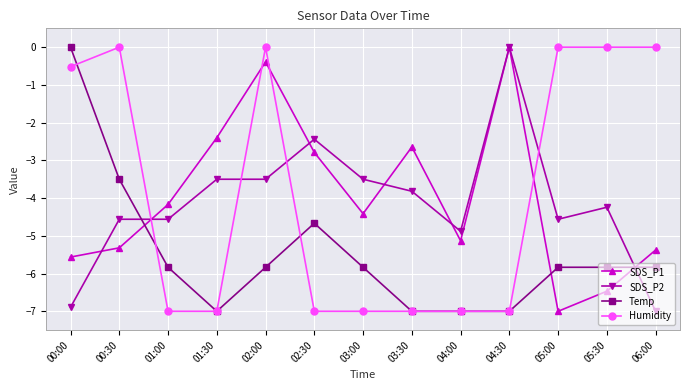

At which category does Temp reach its first local peak?

02:30